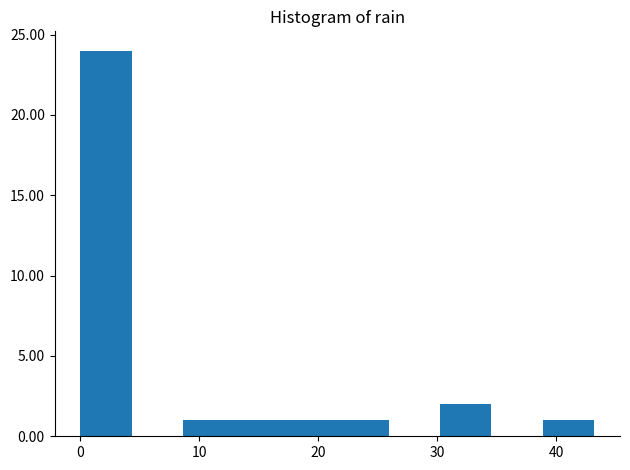

Reading left to right, list every bar in this chart as the range it spans on the x-axis followed by its height. Neither the bar edges nor the heights are printed on the chart, so give them approximately, as read against the axes.

0 to 4: 24
4 to 9: 0
9 to 13: 1
13 to 17: 1
17 to 22: 1
22 to 26: 1
26 to 30: 0
30 to 35: 2
35 to 39: 0
39 to 43: 1